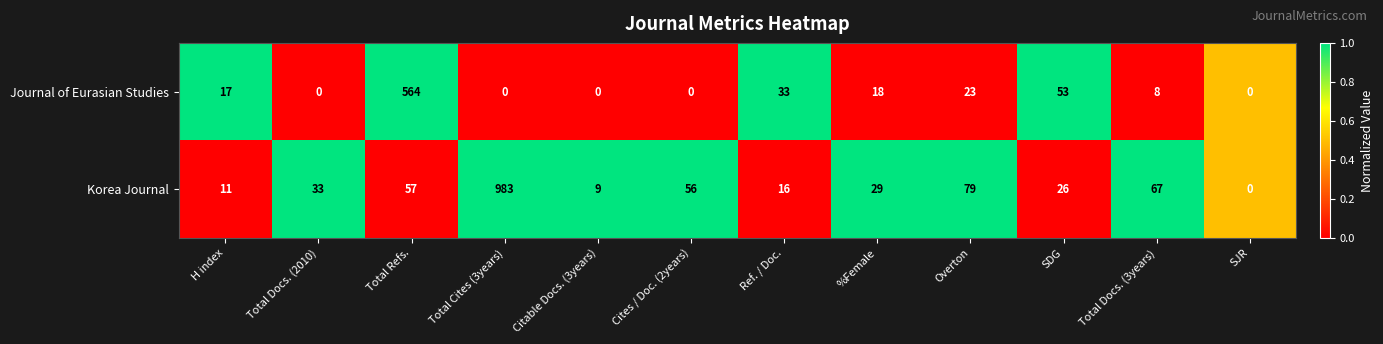

How many distinct data groups are displayed?

2